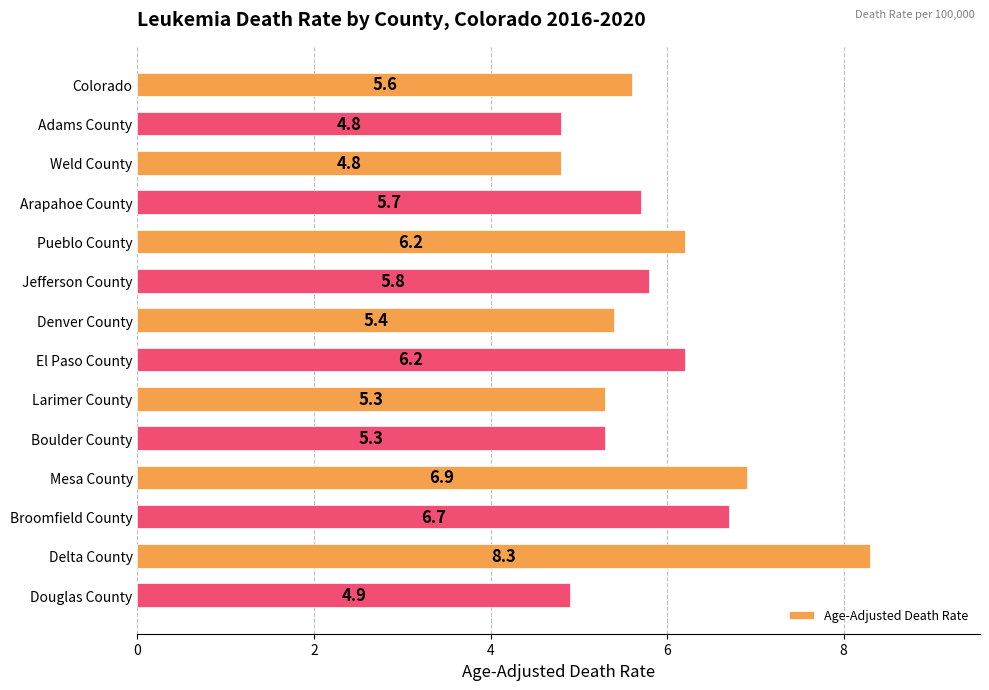

How many bars are there in total?

14